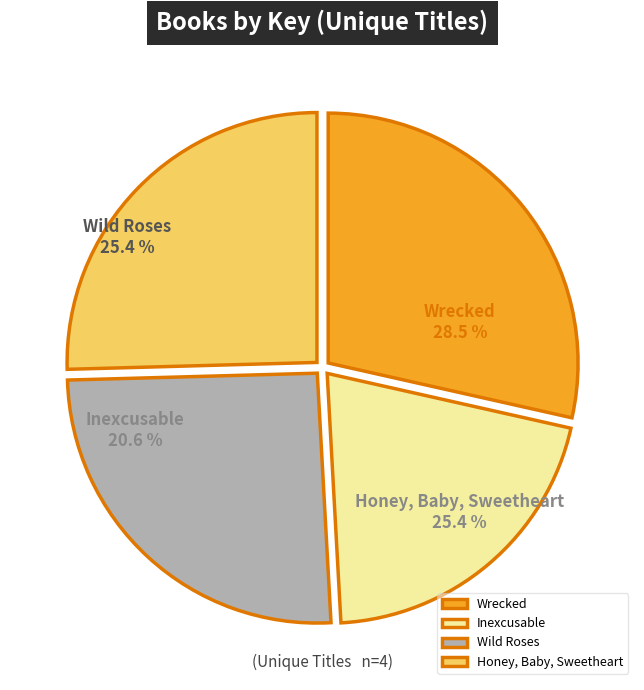

What percentage is the Wild Roses slice, to the nearest percent?

25%